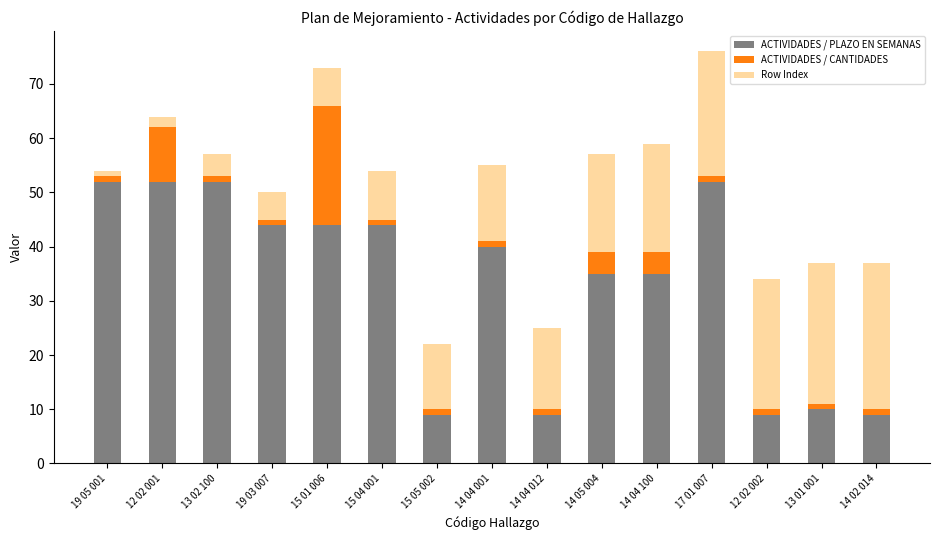

What is the difference between the second highest and second lowest values in the ACTIVIDADES / PLAZO EN SEMANAS series?

43